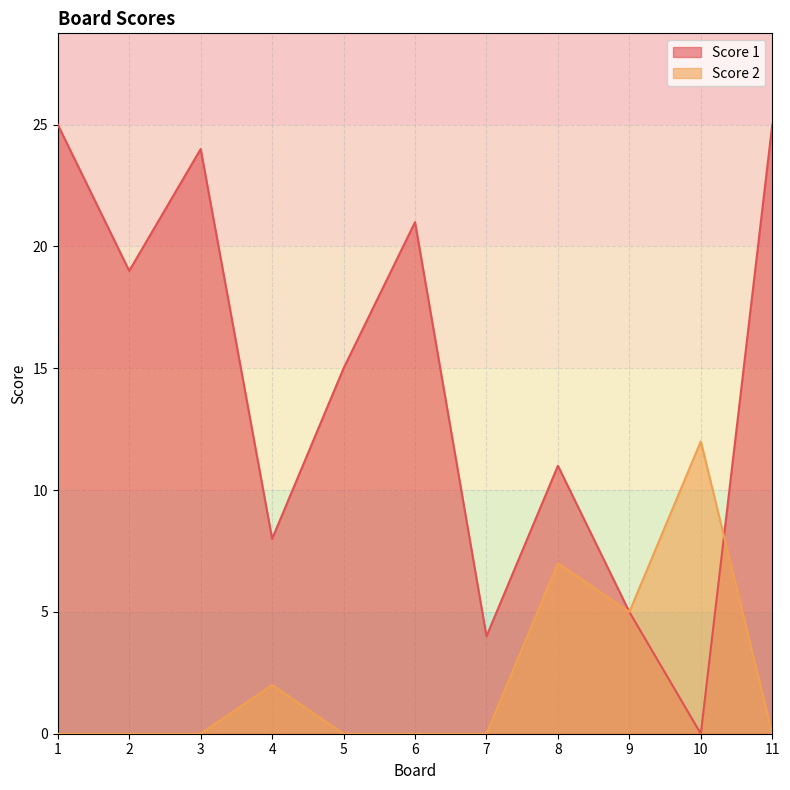

Does the chart display data point markers on the line(s)?

No